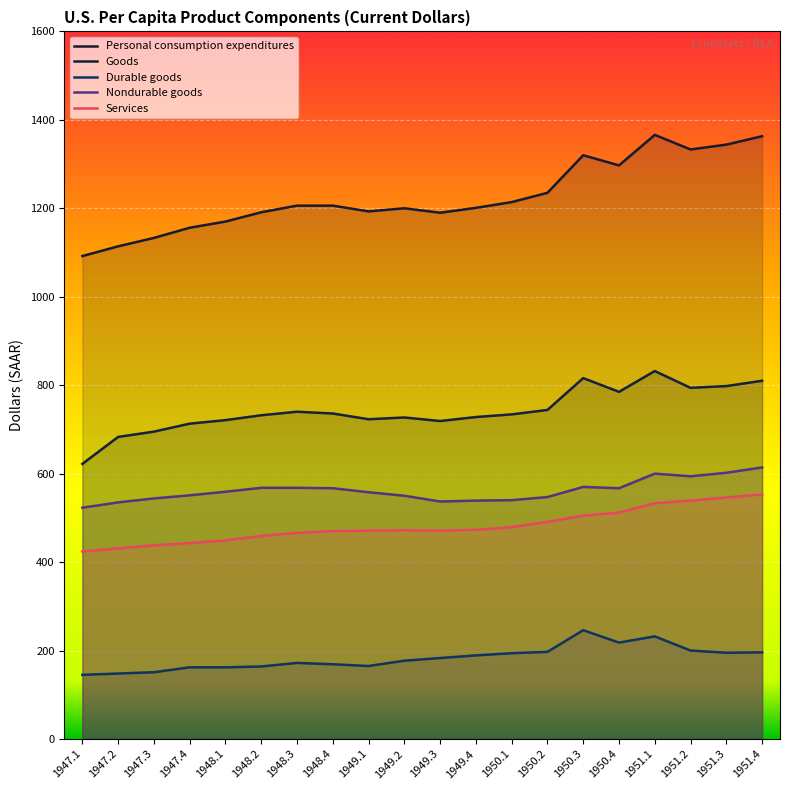

Is the value of Services at 1947.2 greater than the value of Personal consumption expenditures at 1947.4?

No